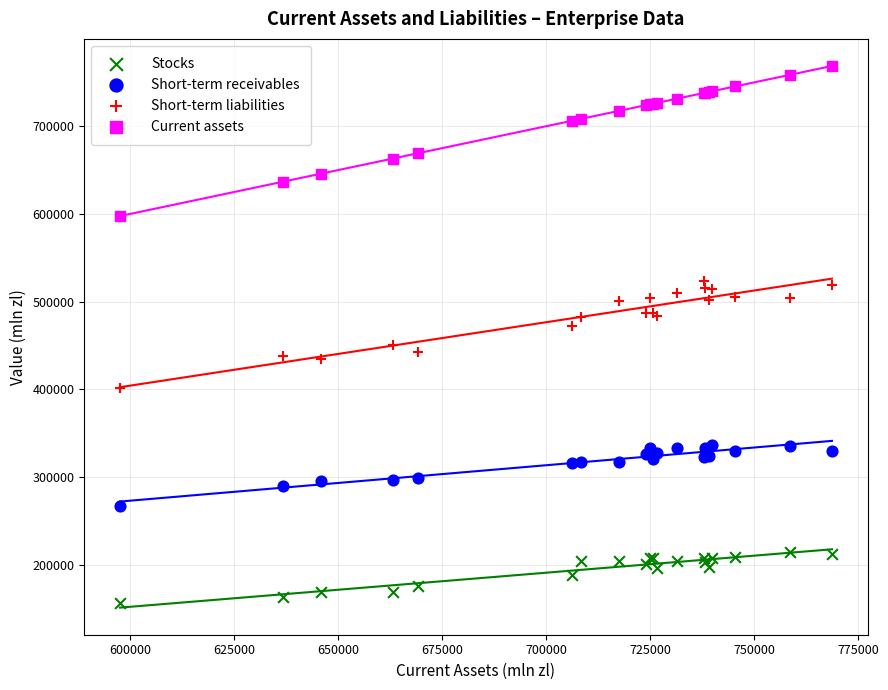

Which series reaches the minimum Y coordinate?

Stocks